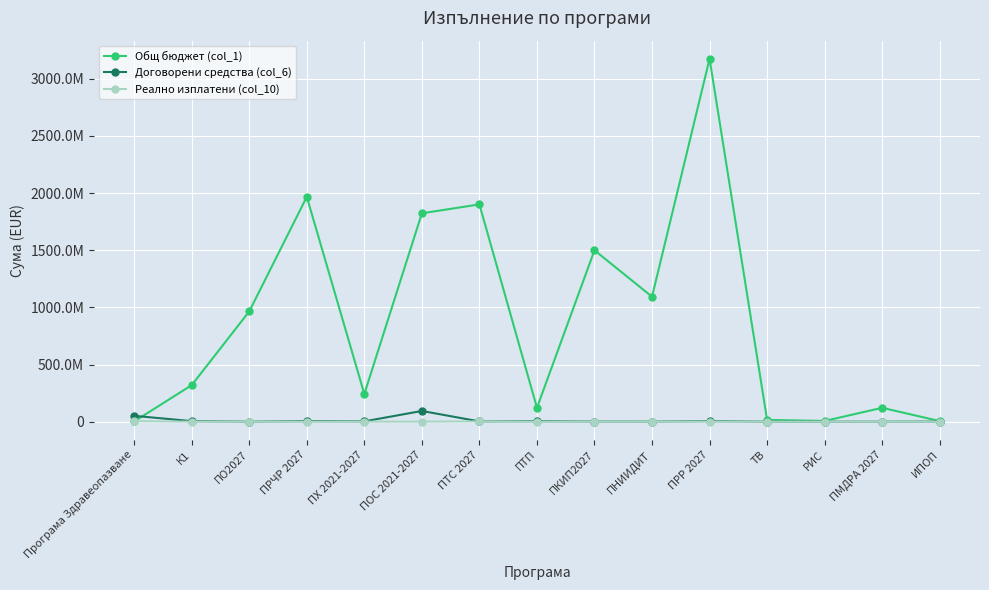

Reading right to left, what are all the values shown in this chart?

Общ бюджет (col_1): ИПОП=5112918.8	ПМДРА 2027=121347707.2	РИС=6344109.7	ТВ=15377140.0	ПРР 2027=3175060538.0	ПНИИДИТ=1093446113.0	ПКИП2027=1499593382.0	ПТП=121480340.0	ПТС 2027=1901163532.0	ПОС 2021-2027=1823206271.0	ПХ 2021-2027=242075000.9	ПРЧР 2027=1967481886.5	ПО2027=964919788.0	К1=319625584.6	Програма Здравеопазване=2067568.5
Договорени средства (col_6): ИПОП=1233338.3	ПМДРА 2027=0.0	РИС=0.0	ТВ=0.0	ПРР 2027=4763024.4	ПНИИДИТ=490840.2	ПКИП2027=1037922.5	ПТП=4154181.4	ПТС 2027=2169281.1	ПОС 2021-2027=93721591.3	ПХ 2021-2027=2578956.2	ПРЧР 2027=4875168.1	ПО2027=0.0	К1=4661779.9	Програма Здравеопазване=51124094.4
Реално изплатени (col_10): ИПОП=0.0	ПМДРА 2027=0.0	РИС=0.0	ТВ=0.0	ПРР 2027=554493.1	ПНИИДИТ=0.0	ПКИП2027=0.0	ПТП=-288565.0	ПТС 2027=1966263.3	ПОС 2021-2027=380427.2	ПХ 2021-2027=0.0	ПРЧР 2027=0.0	ПО2027=0.0	К1=81015.2	Програма Здравеопазване=3450726.6